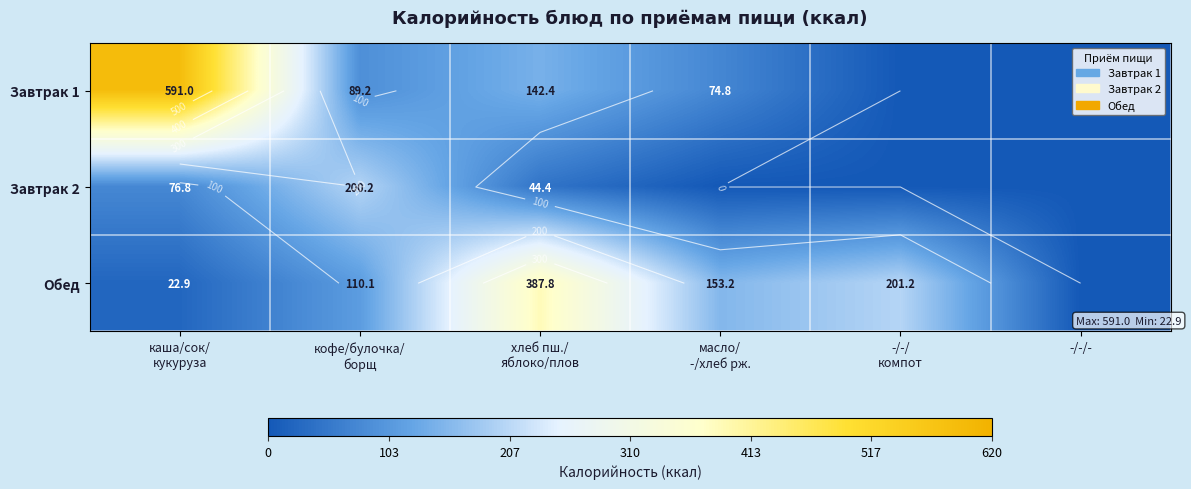

Rank the categories by Завтрак 1 value from highest to lowest.

каша/сок/ кукуруза, хлеб пш./ яблоко/плов, кофе/булочка/ борщ, масло/ -/хлеб рж., -/-/ компот, -/-/-